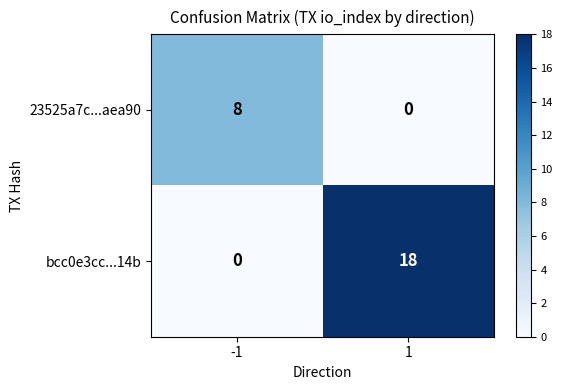

Reading left to right, list all the values displayed in this chart.

23525a7c...aea90: 8	0
bcc0e3cc...14b: 0	18